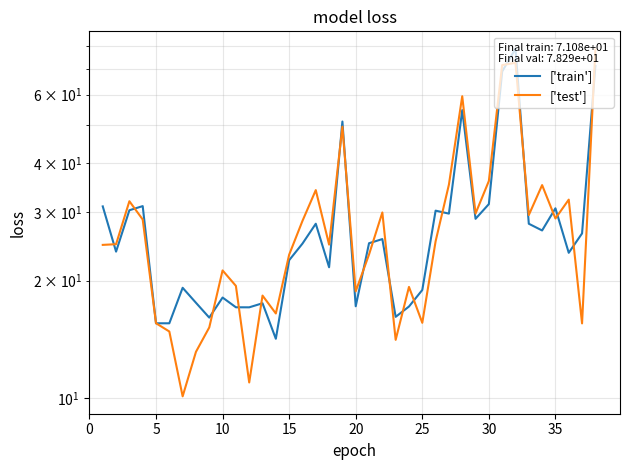

How many categories are shown in the chart?

38